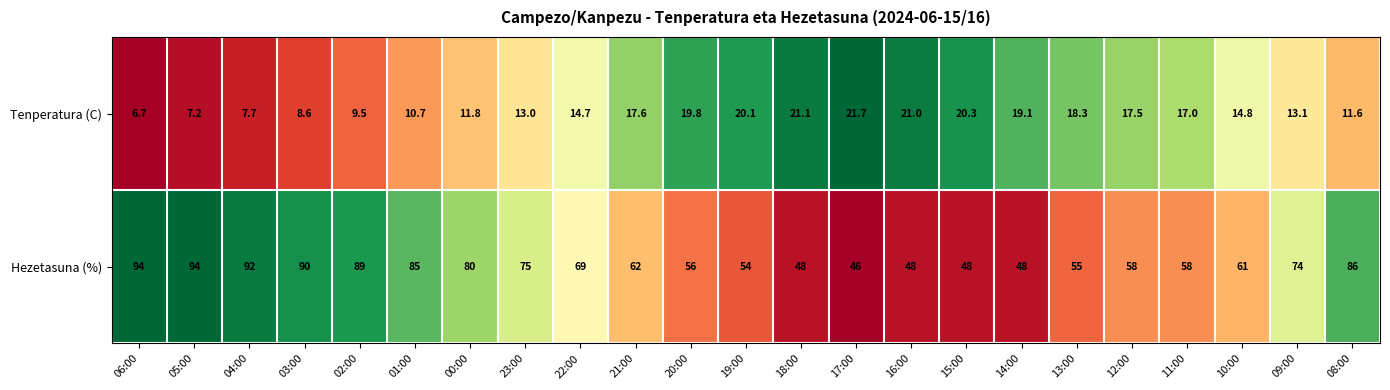

At which category is the sum across all series the highest?

05:00